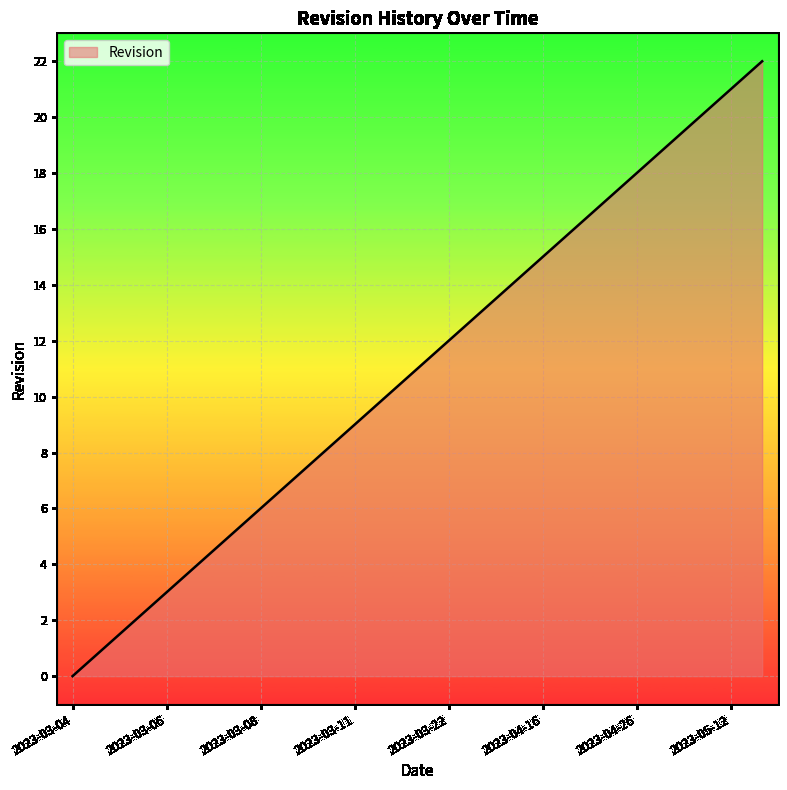

How many lines are shown in the chart?

1